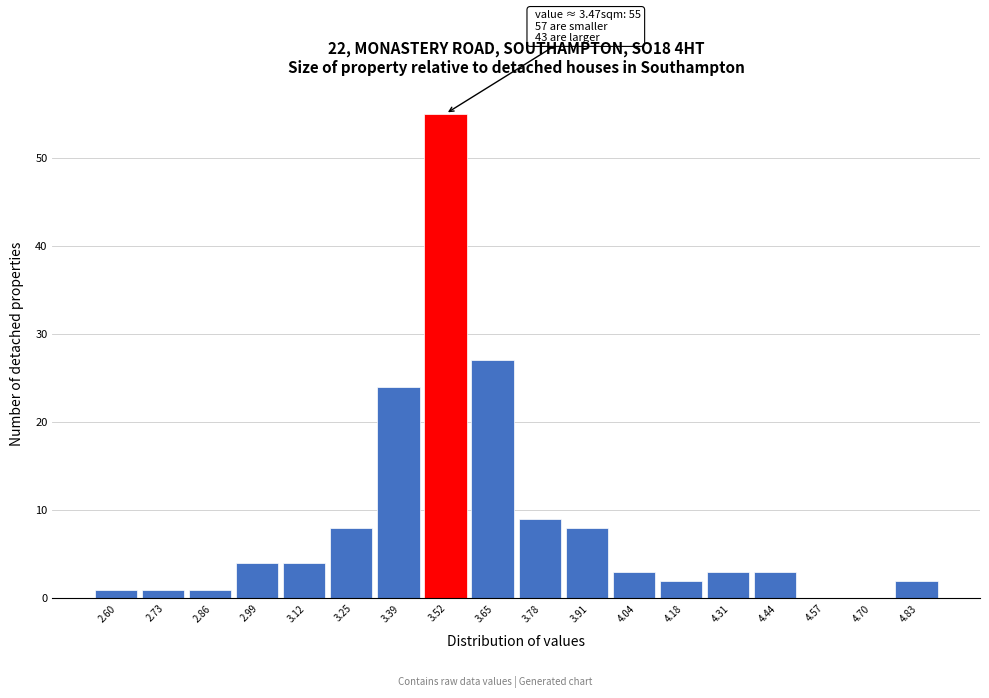

Over which range of the x-axis is the bar tallest?

3.46 to 3.58